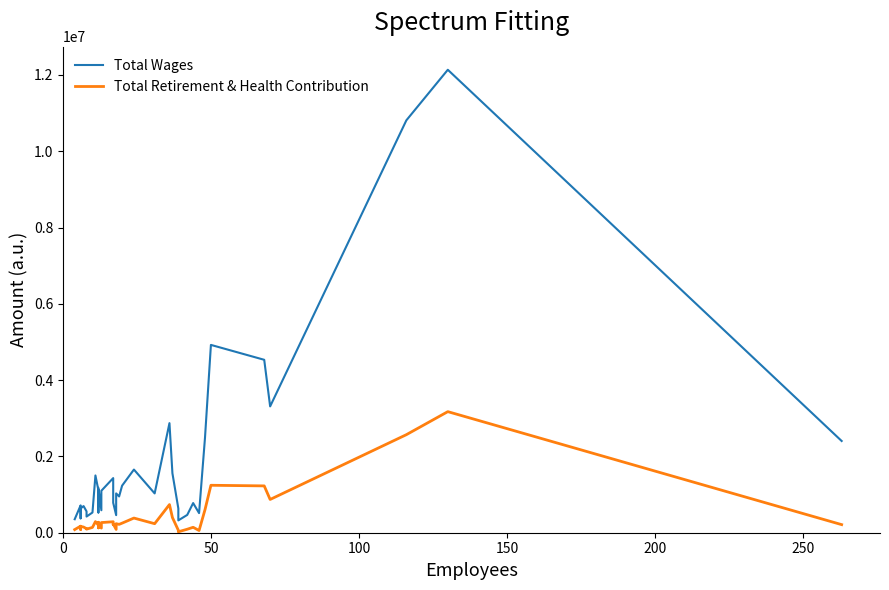

Is it true that Total Retirement & Health Contribution equals 385376 at 25?

False